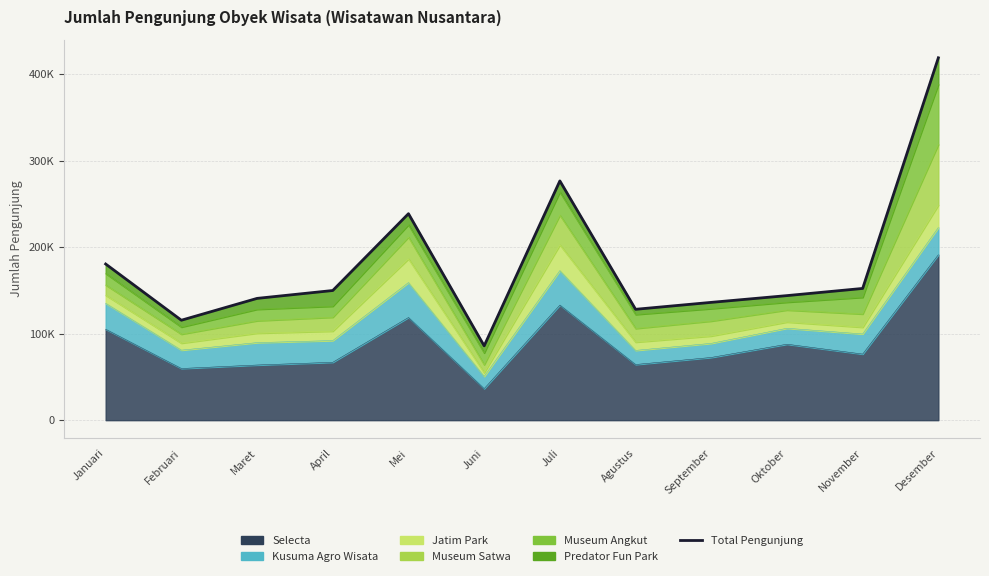

List the labels in order of value, smallest first.

Juni, Februari, Agustus, September, Maret, Oktober, April, November, Januari, Mei, Juli, Desember